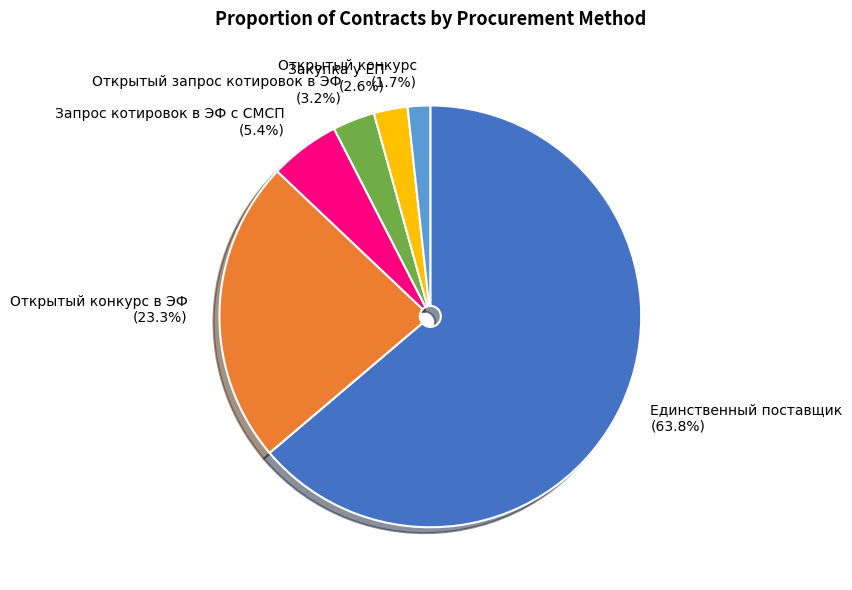

Between Единственный поставщик and Закупка у ЕП, which is larger?

Единственный поставщик